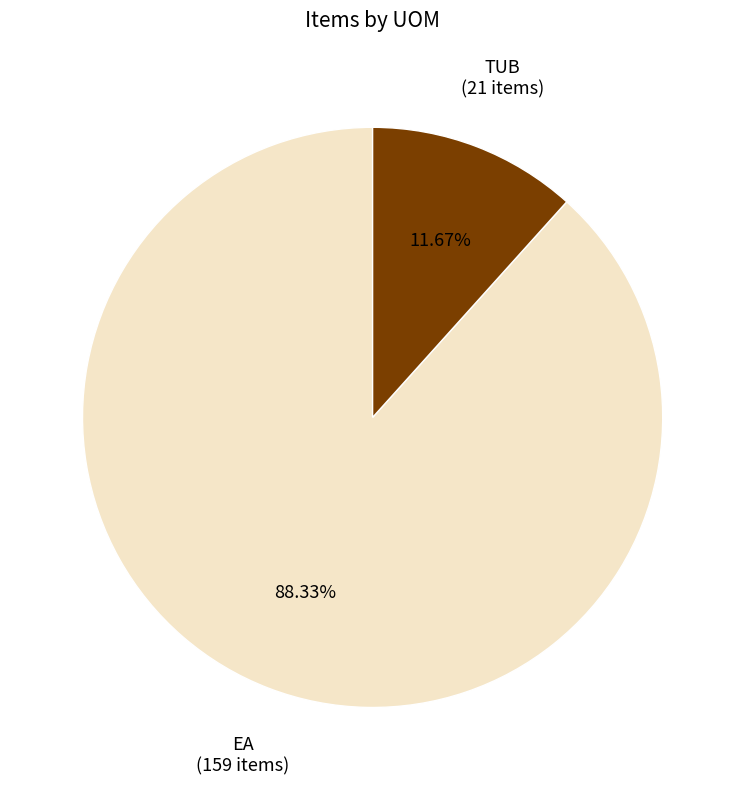

Is there any slice that represents more than half of the pie?

Yes